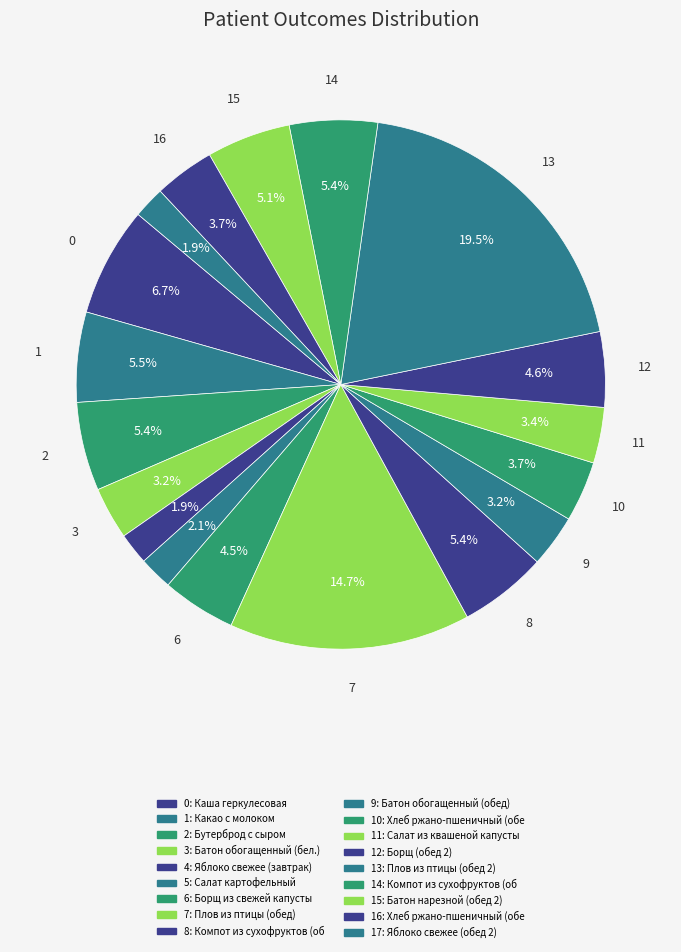

Count the number of slices in the pie.

18